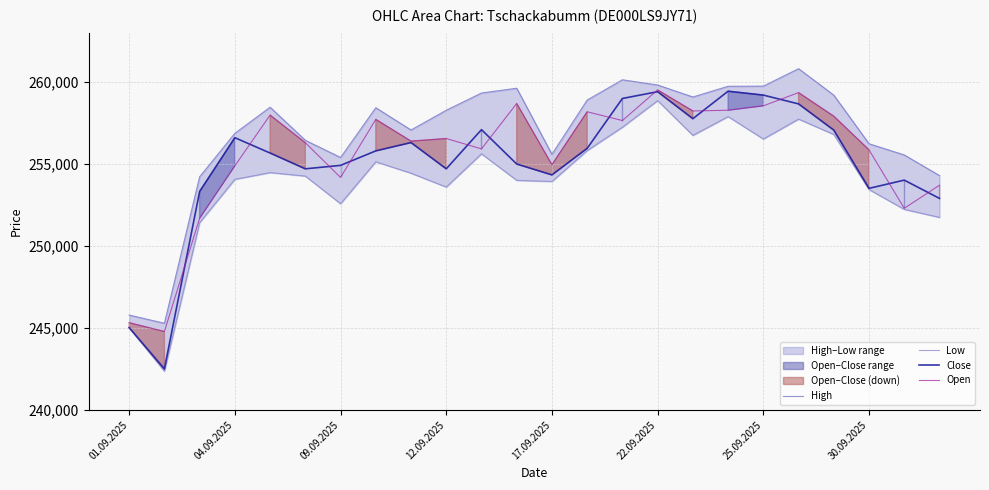

Is it true that Open equals 356313 at 12.09.2025?

False